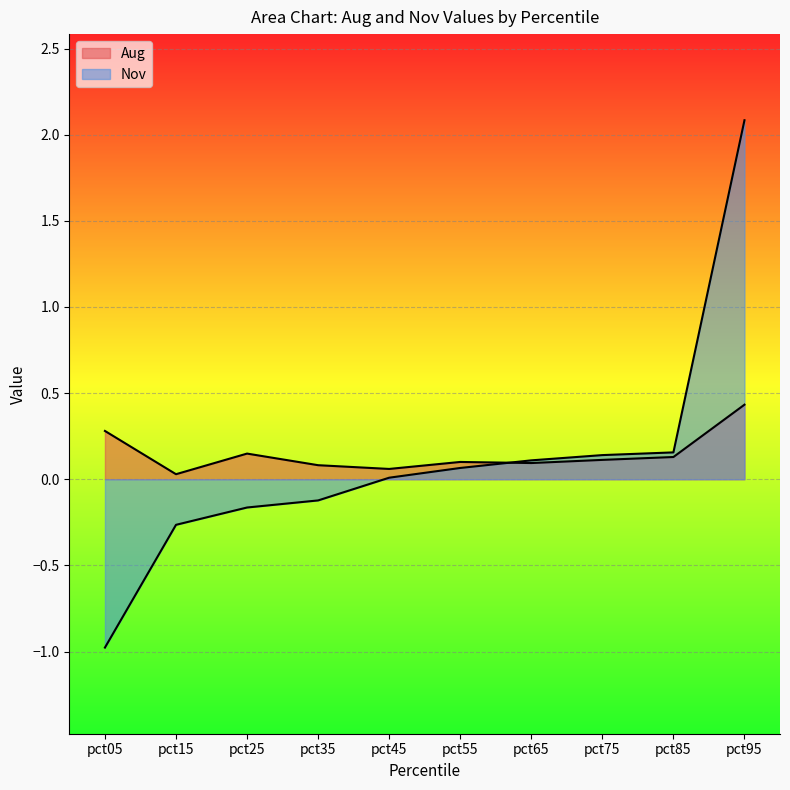

Where is the first local maximum?

pct25